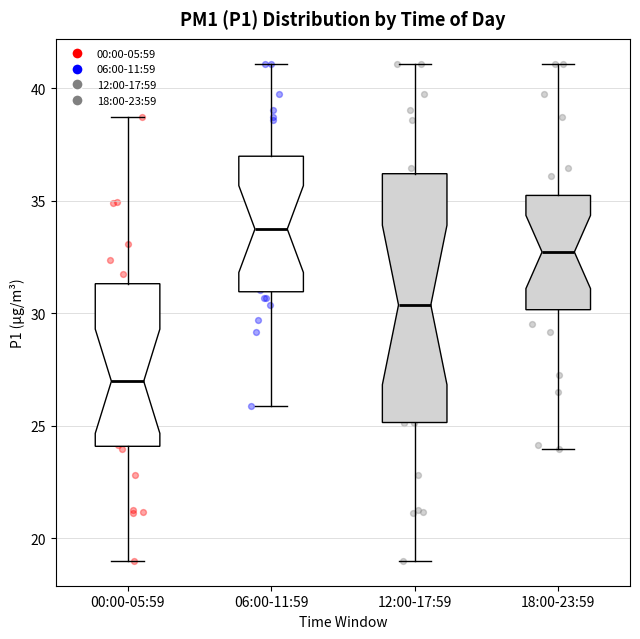

Reading left to right, transcribe this box plot: for each box, give where its median line is, the range the box spans, and where its two whiskers end, as read against the y-axis. The values are not printed on the chart, so give them approximately, as read against the axis.

00:00-05:59: median 27.0, box 24.0 to 31.5, whiskers 19.0 to 38.5
06:00-11:59: median 34.0, box 31.0 to 37.0, whiskers 26.0 to 41.0
12:00-17:59: median 30.5, box 25.0 to 36.0, whiskers 19.0 to 41.0
18:00-23:59: median 32.5, box 30.0 to 35.0, whiskers 24.0 to 41.0